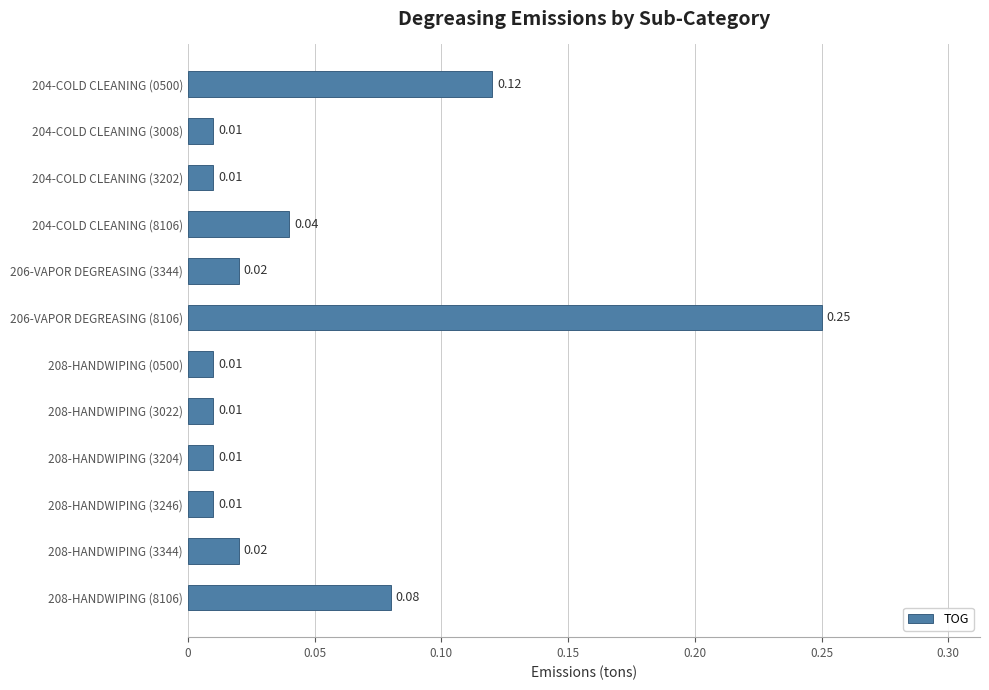

What is the change in value from 208-HANDWIPING (3246) to 208-HANDWIPING (8106)?

+0.1